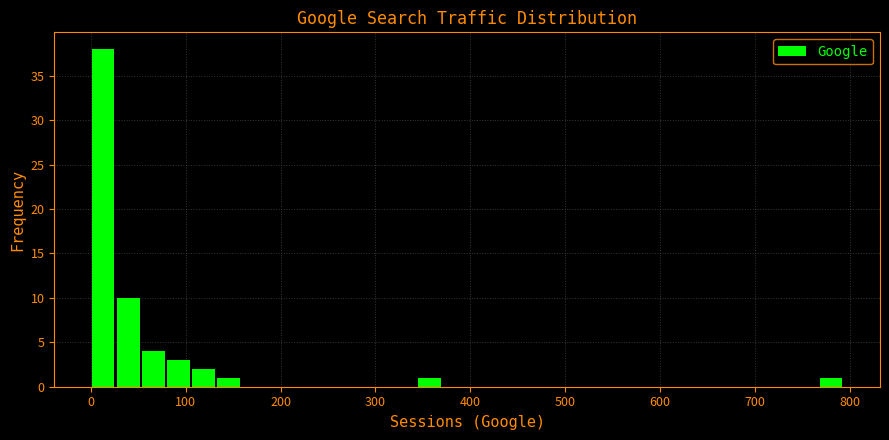

Around what value on the x-axis is the tallest bar? Give the approximate position of its centre, as read against the axis.

10